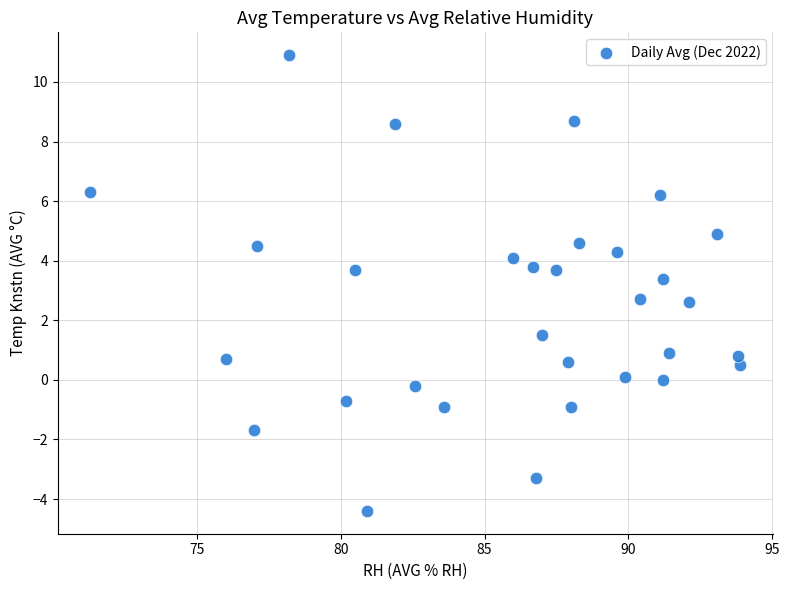

What is the range of X values (max minus min)?

22.6